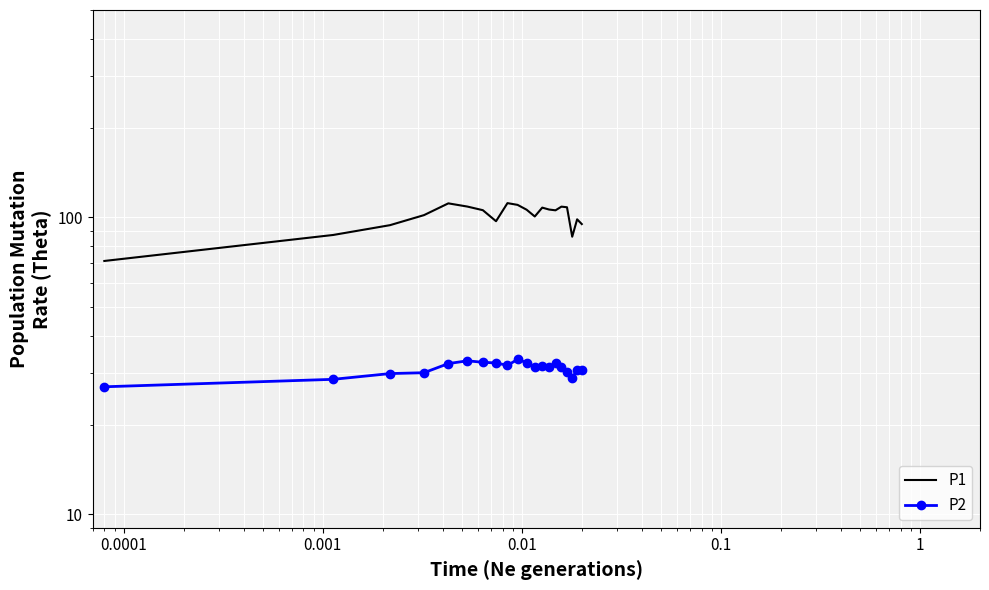

Reading left to right, extract all data points from this chart.

P1: 71.3	87.3	94.2	101.8	111.5	108.8	105.8	97.1	111.7	110.2	106.2	100.7	107.9	106.3	105.7	108.7	108.2	86.1	98.5	95.0
P2: 26.9	28.5	29.8	30.0	32.2	32.9	32.5	32.3	31.7	33.2	32.4	31.4	31.5	31.3	32.3	31.3	30.2	28.9	30.5	30.7